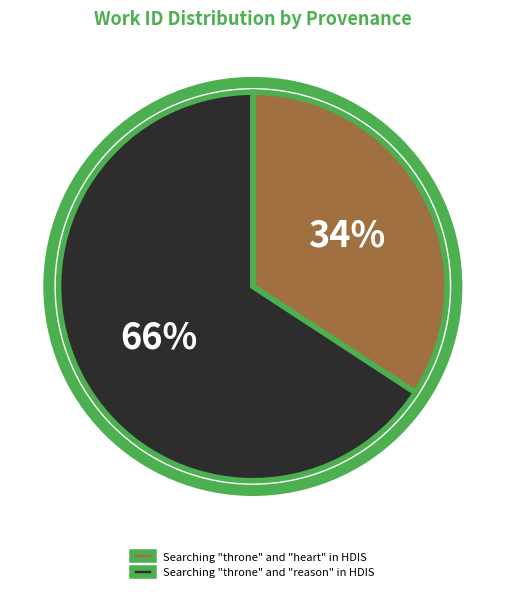

Approximately how many times larger is the value at Searching "throne" and "reason" in HDIS compared to Searching "throne" and "heart" in HDIS?

1.9